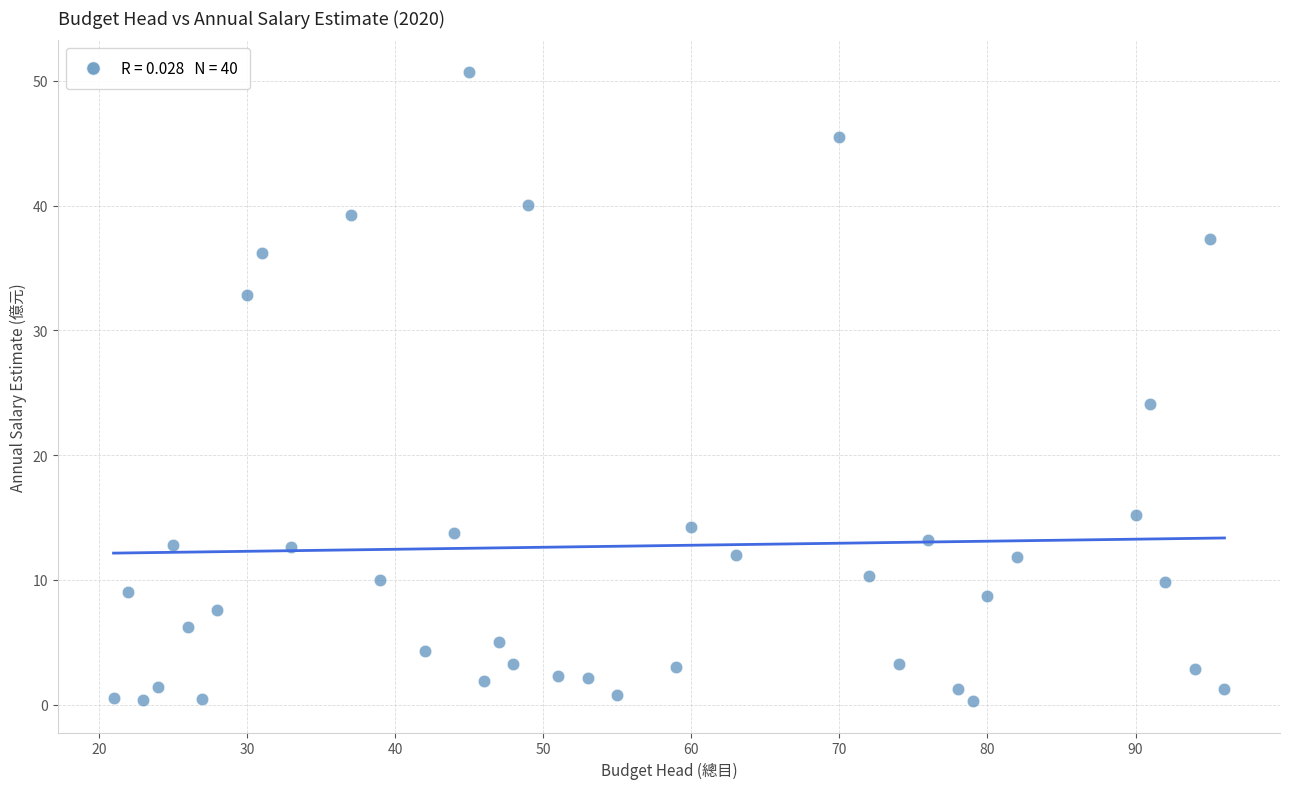

What is the range of X values (max minus min)?

75.0